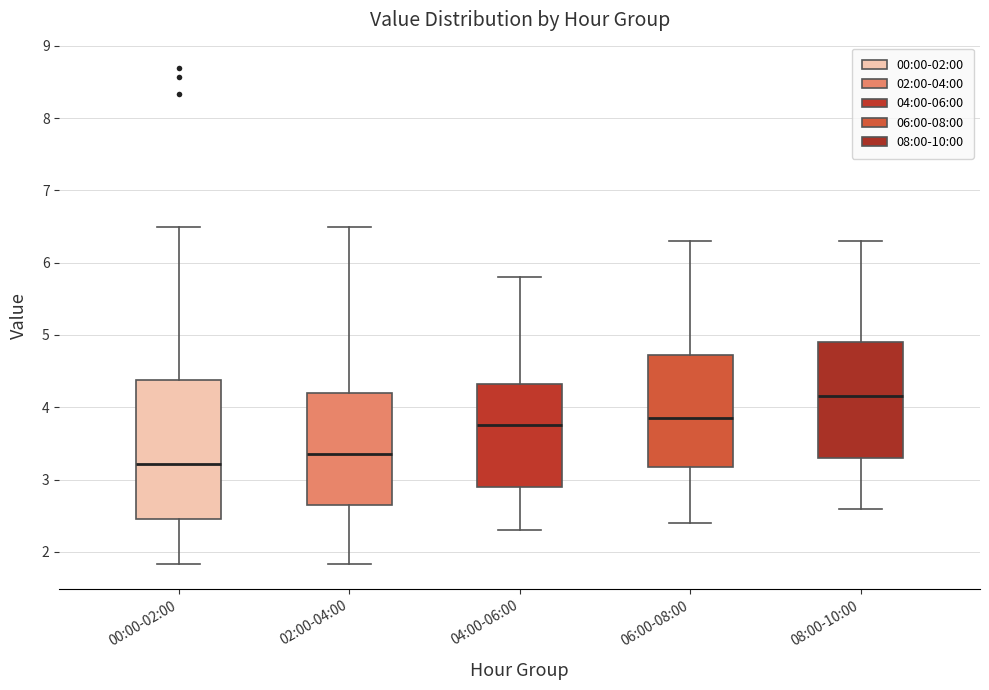

Where does the median line of the box for 04:00-06:00 sit on the y-axis? The values are not printed on the chart, so give them approximately, as read against the axis.

3.8